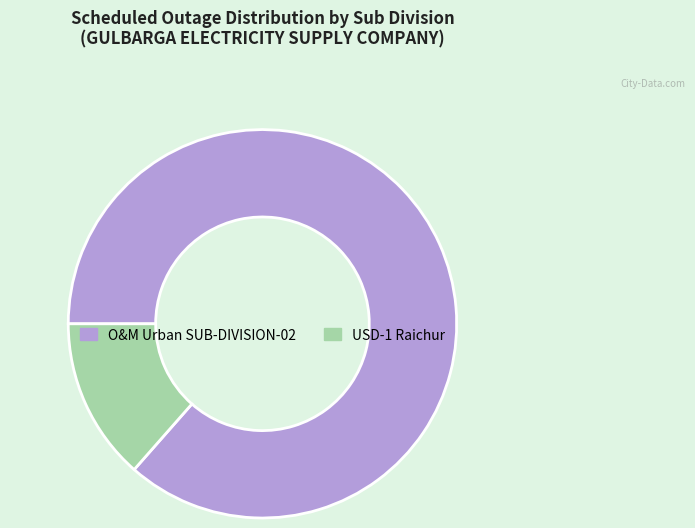

Which category has the smallest portion of the pie?

USD-1 Raichur